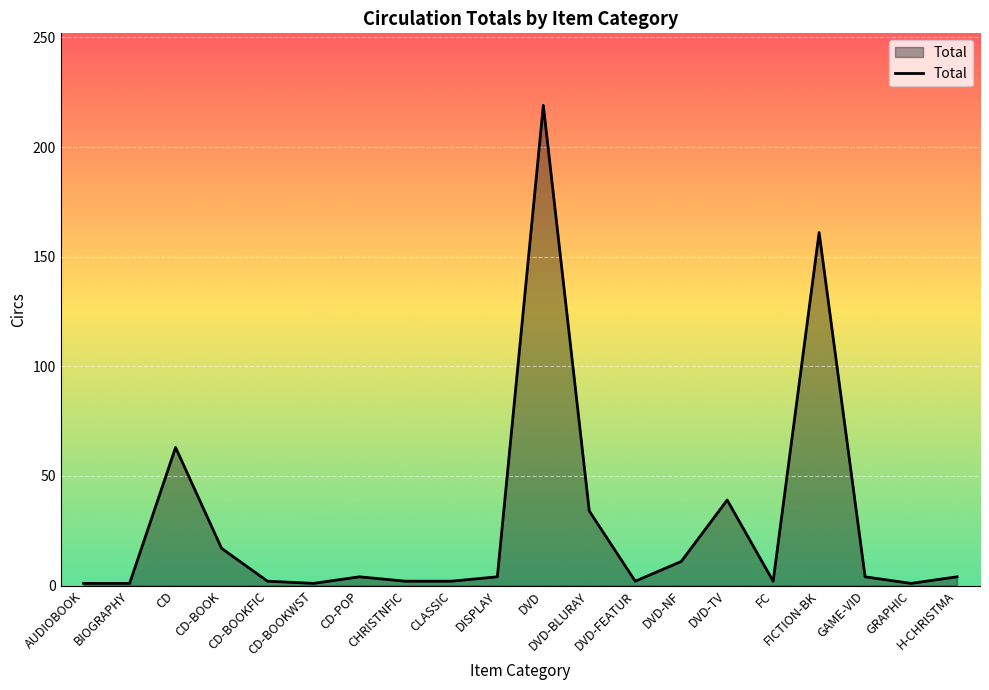

What is the difference between the maximum and minimum values?

218